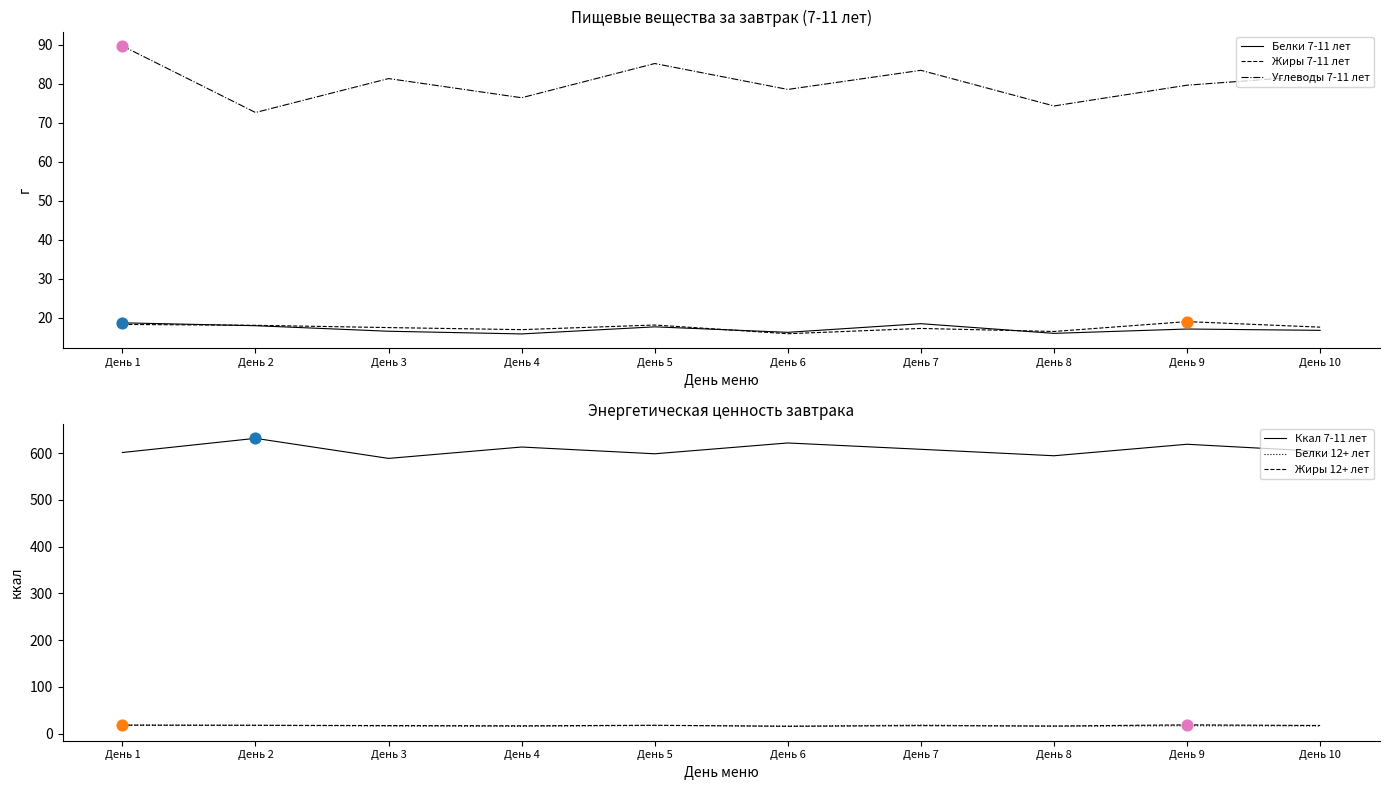

At how many categories does at least one series exceed 540?

10